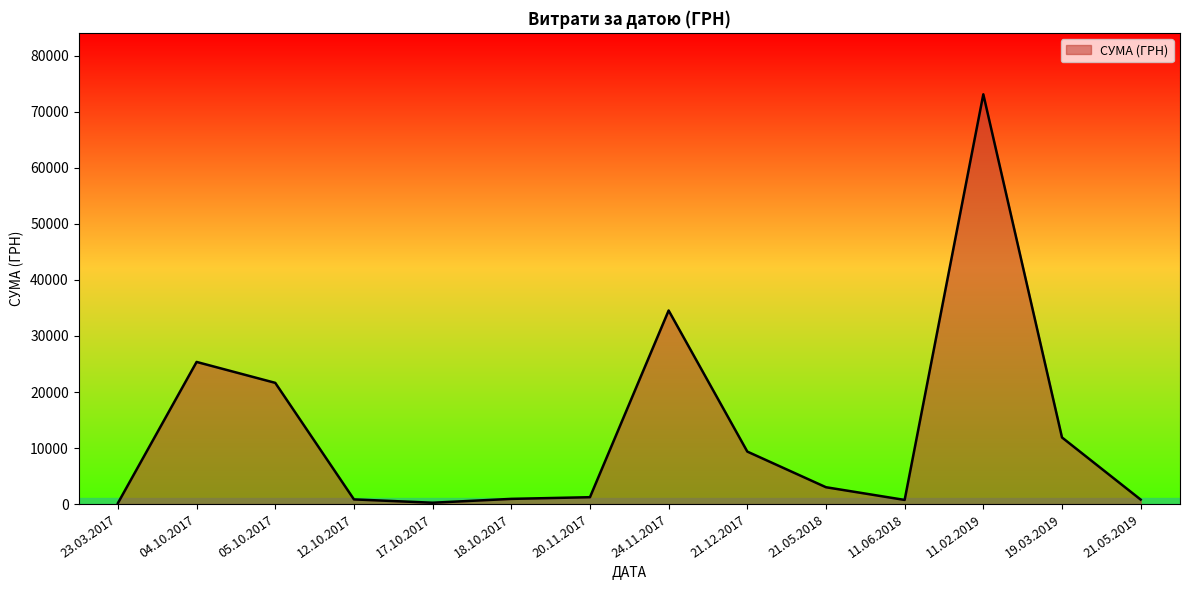

The chart shows a value of 1228.1 at 20.11.2017. True or false?

True